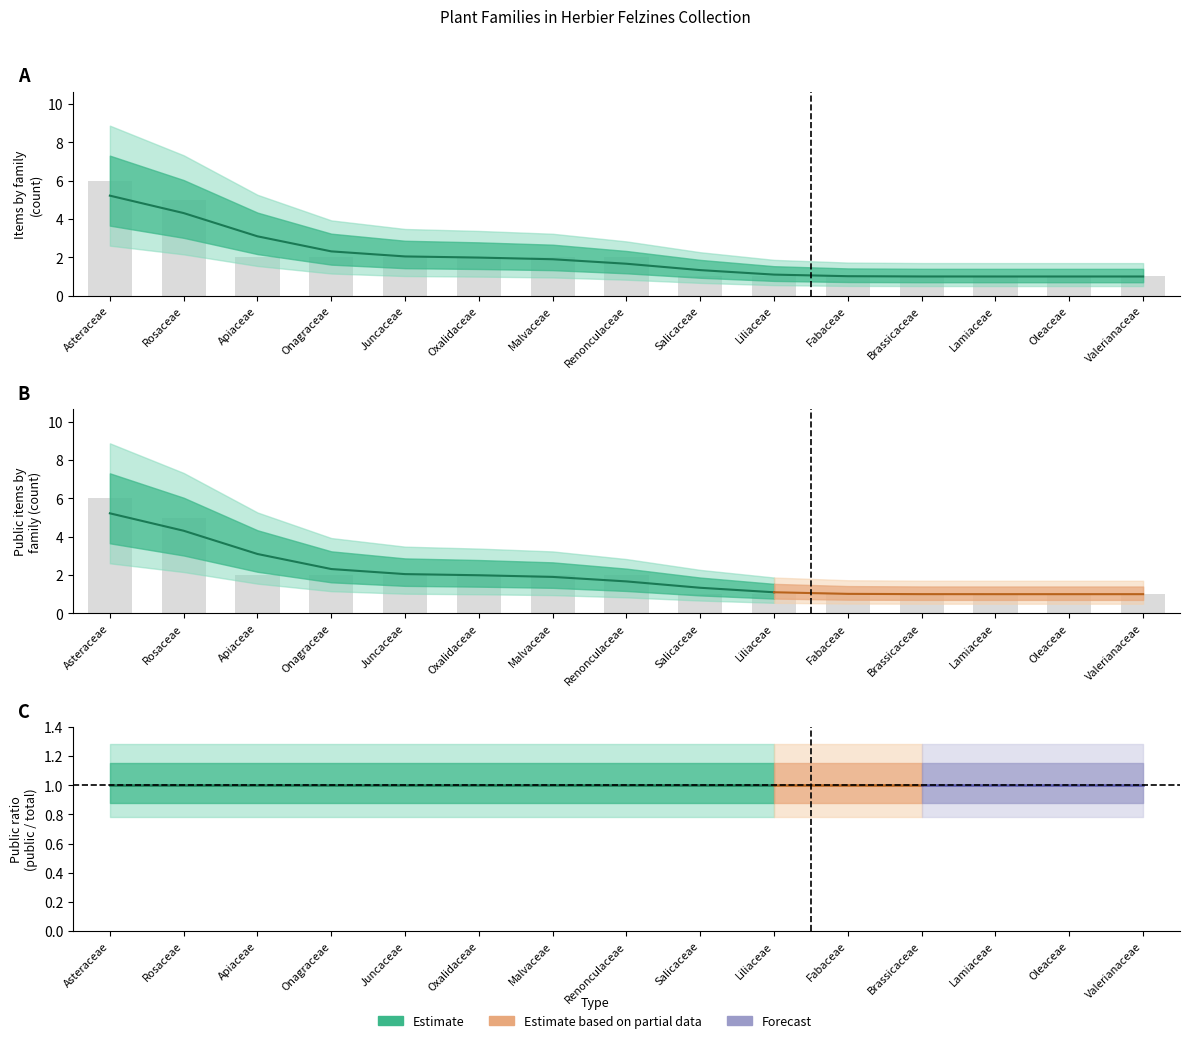

Where does the public series first go above 2?

Asteraceae